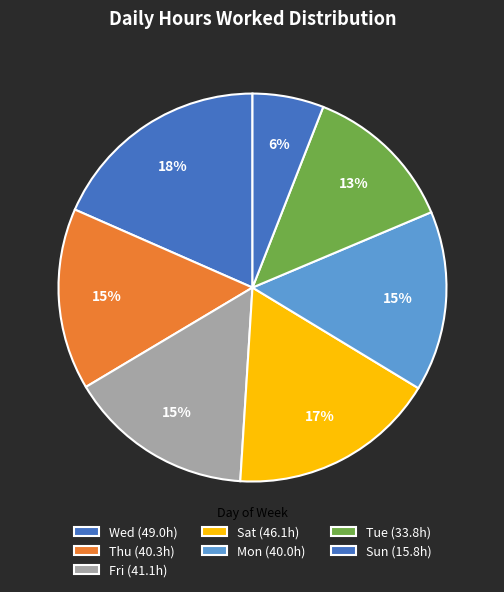

How many slices are in this pie chart?

7